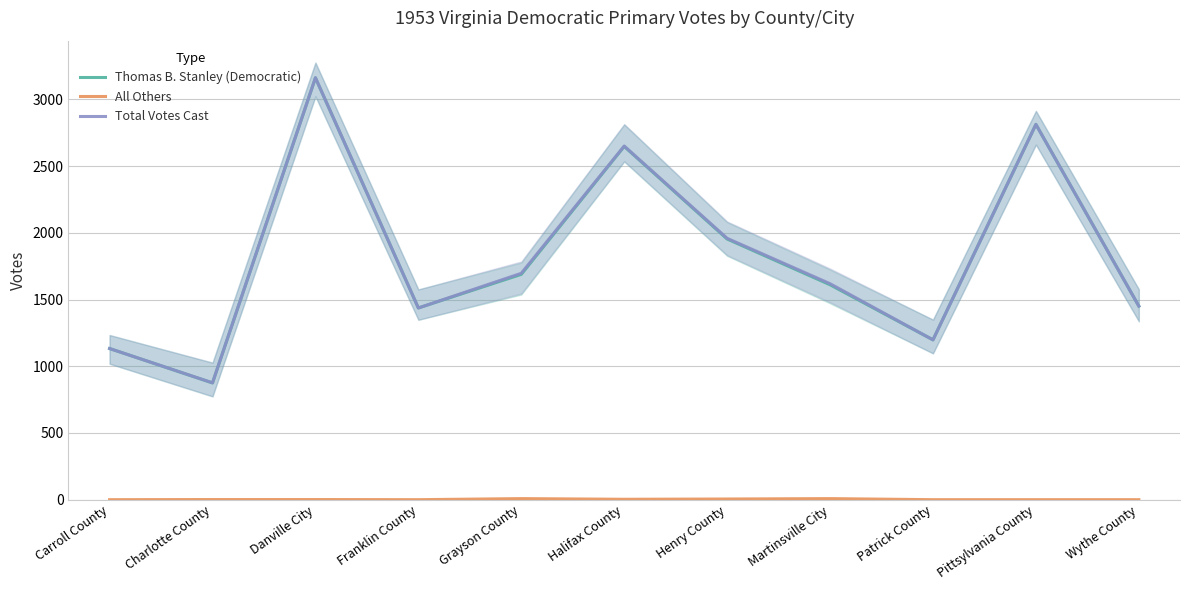

Which series has the largest total across all categories?

Total Votes Cast